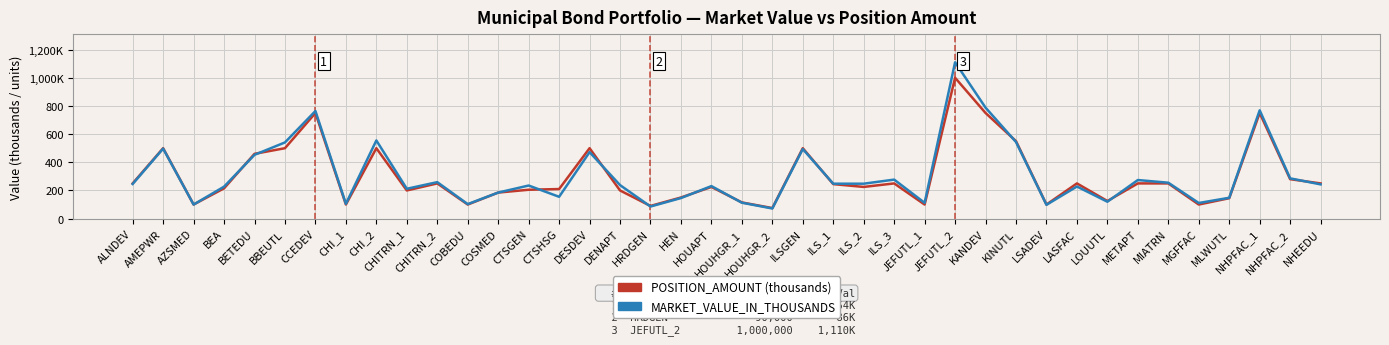

Which series has the widest spread of values?

MARKET_VALUE_IN_THOUSANDS